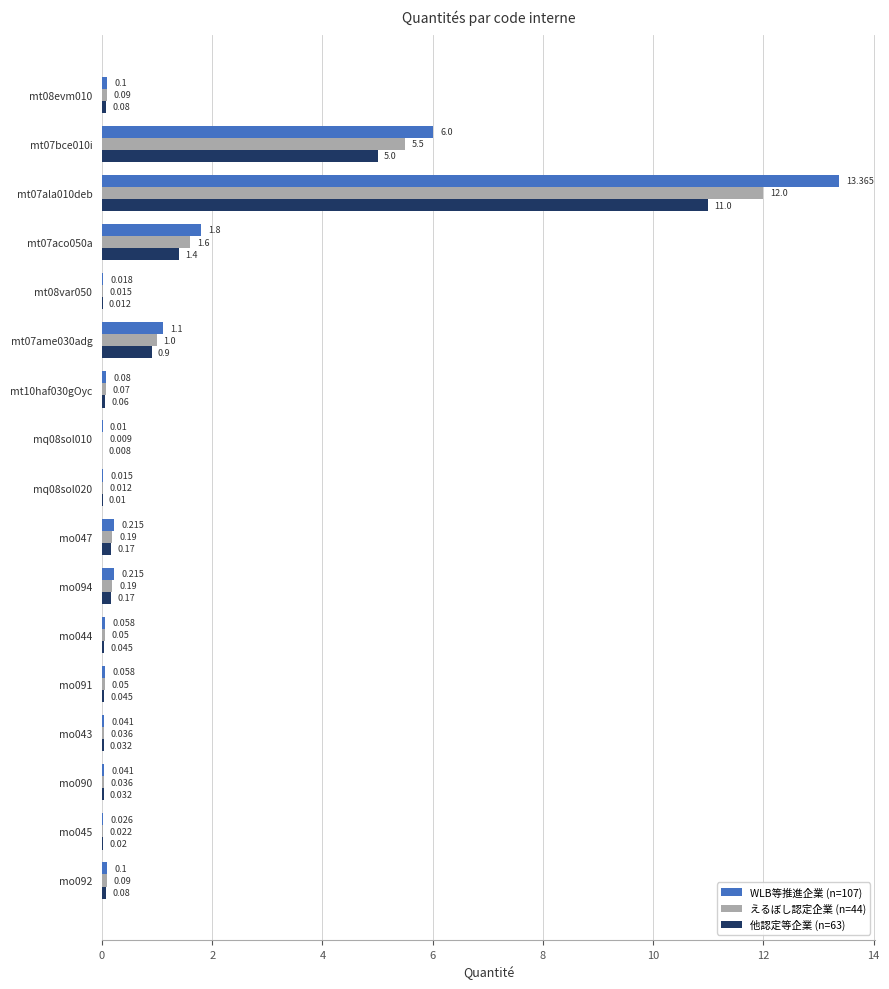

Is the value of WLB等推進企業 (n=107) at mt07ala010deb greater than the value of えるぼし認定企業 (n=44) at mq08sol020?

Yes